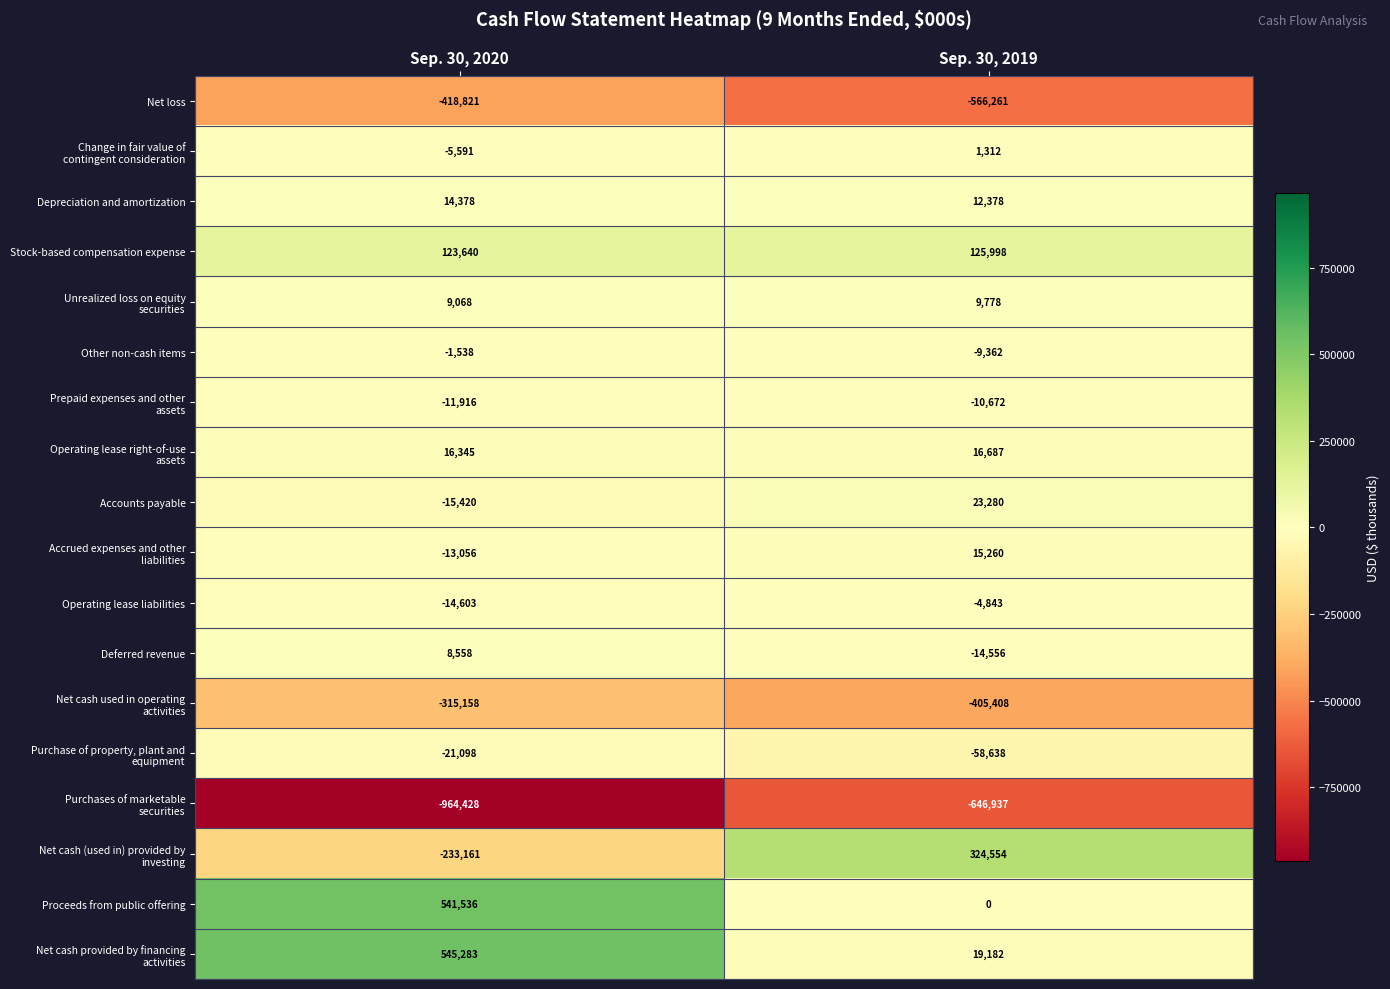

What is the total value across all series at Sep. 30, 2020?

-755982